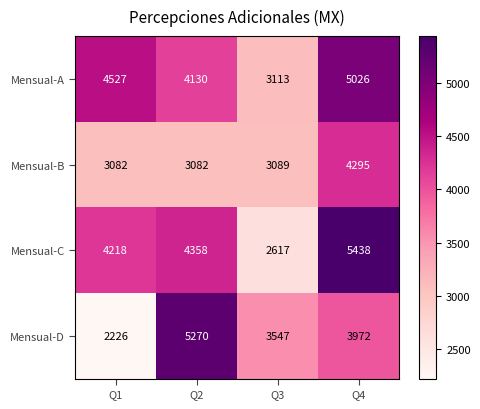

Reading right to left, list all the values displayed in this chart.

Mensual-A: Q4=5026	Q3=3113	Q2=4130	Q1=4527
Mensual-B: Q4=4295	Q3=3089	Q2=3082	Q1=3082
Mensual-C: Q4=5438	Q3=2617	Q2=4358	Q1=4218
Mensual-D: Q4=3972	Q3=3547	Q2=5270	Q1=2226